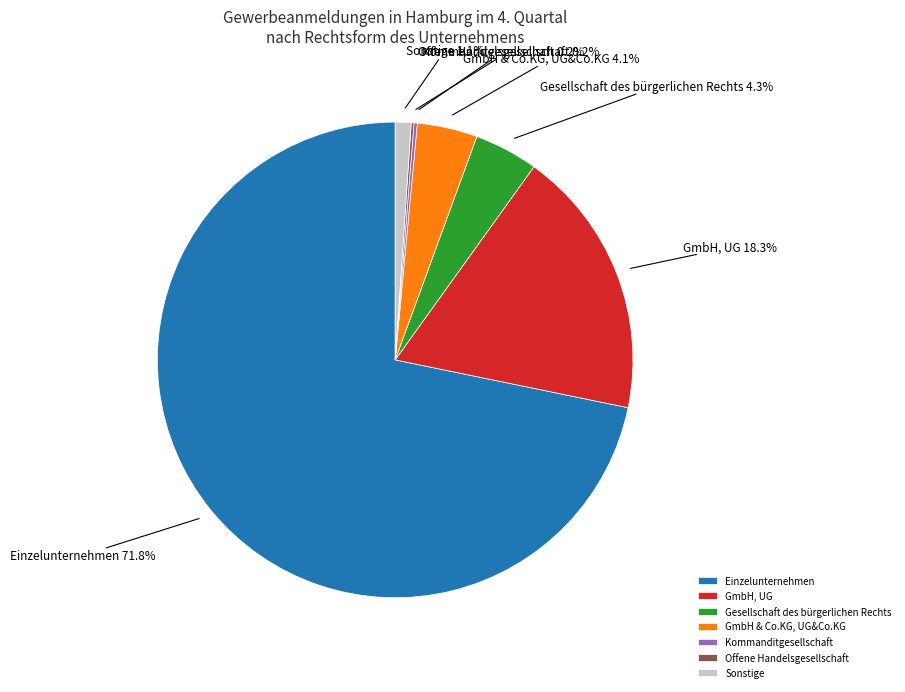

What percentage is the Gesellschaft des bürgerlichen Rechts slice, to the nearest percent?

4%